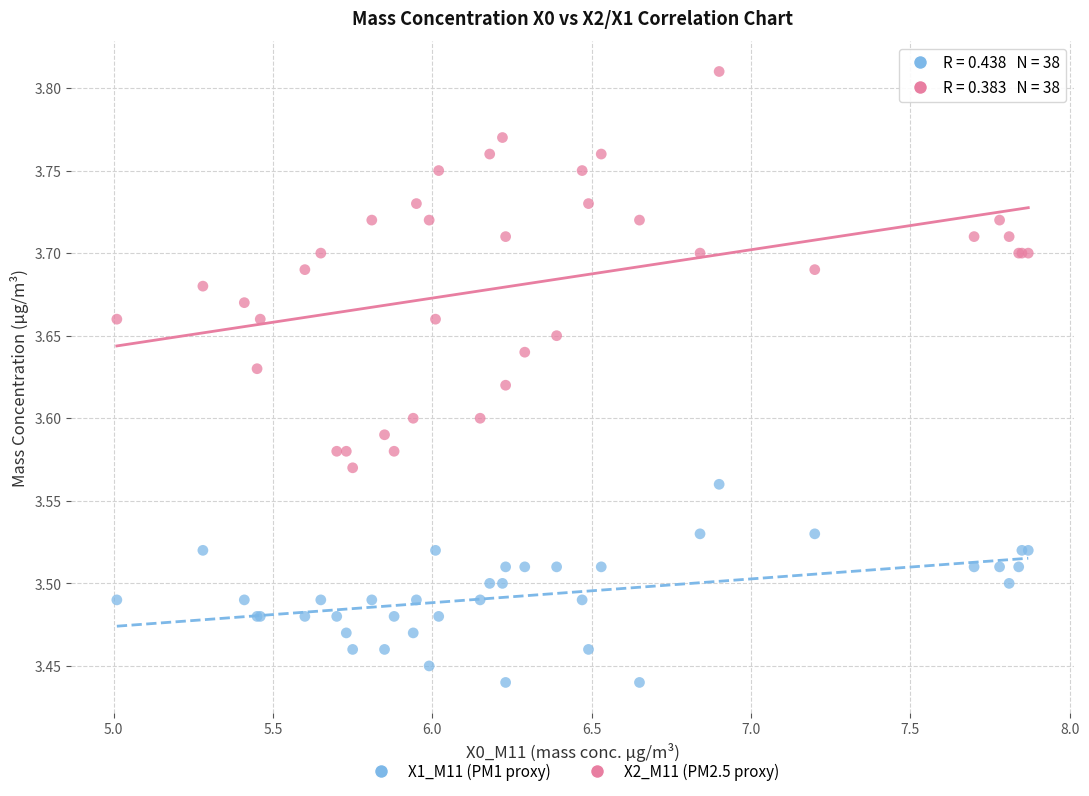

Which series has the widest spread of Y values?

X2_M11 (PM2.5 proxy)